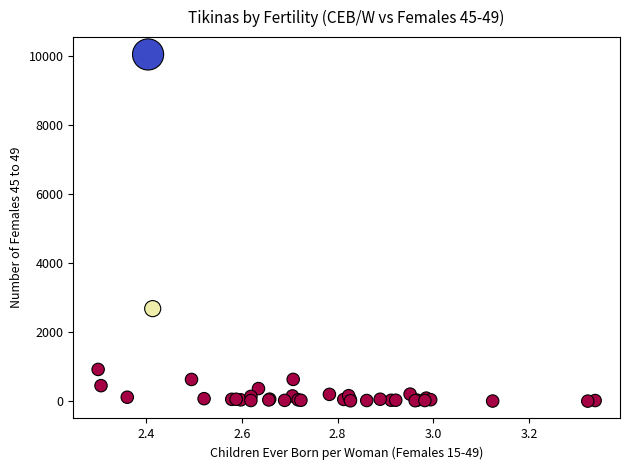

What Y value in the scatter plot is closest to 5032?

2690